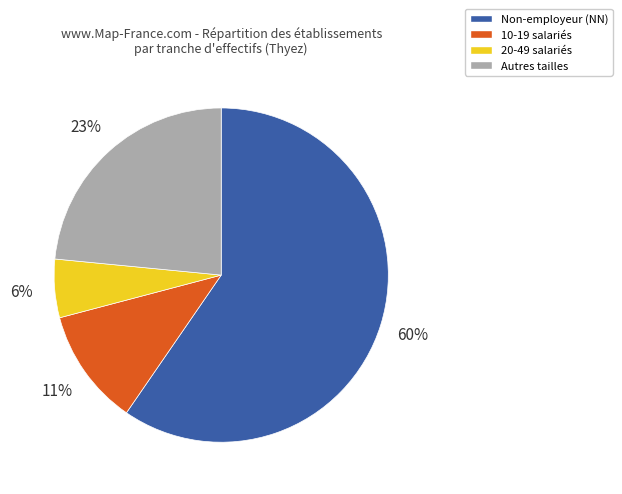

What is the largest slice in the pie chart?

Non-employeur (NN)